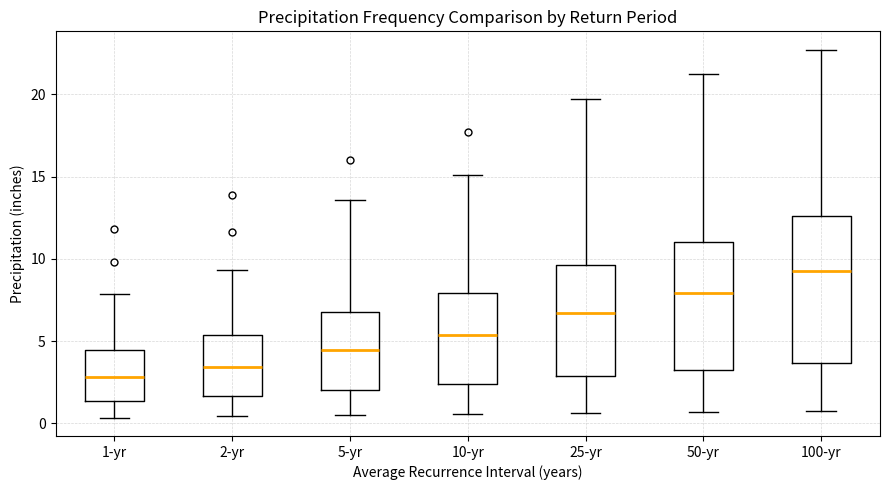

Where is the upper edge of the box for 2-yr on the y-axis? The values are not printed on the chart, so give them approximately, as read against the axis.

5.5